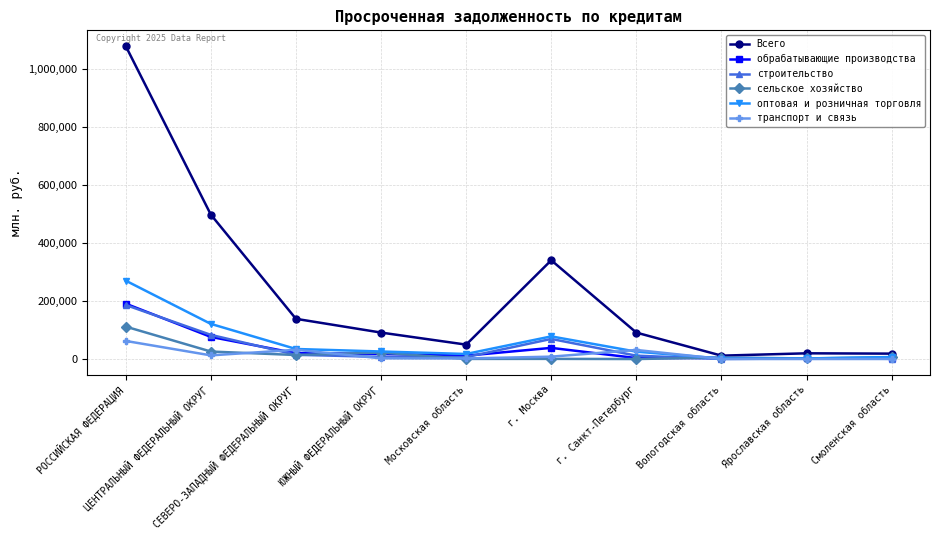

What is the maximum value shown in the chart?

1077988